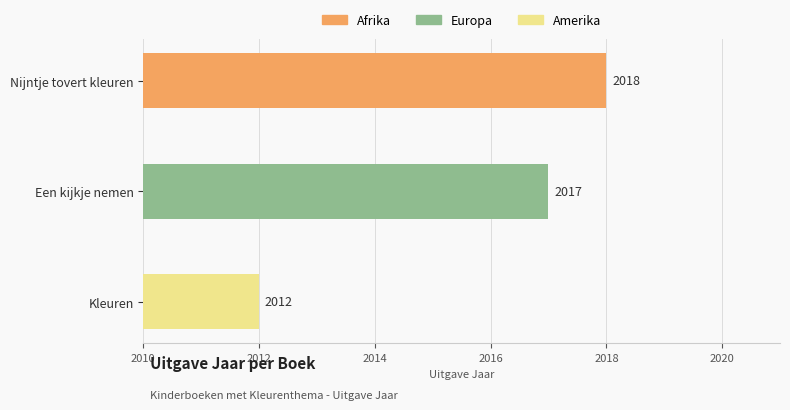

How many values are between 2012 and 2018?

3